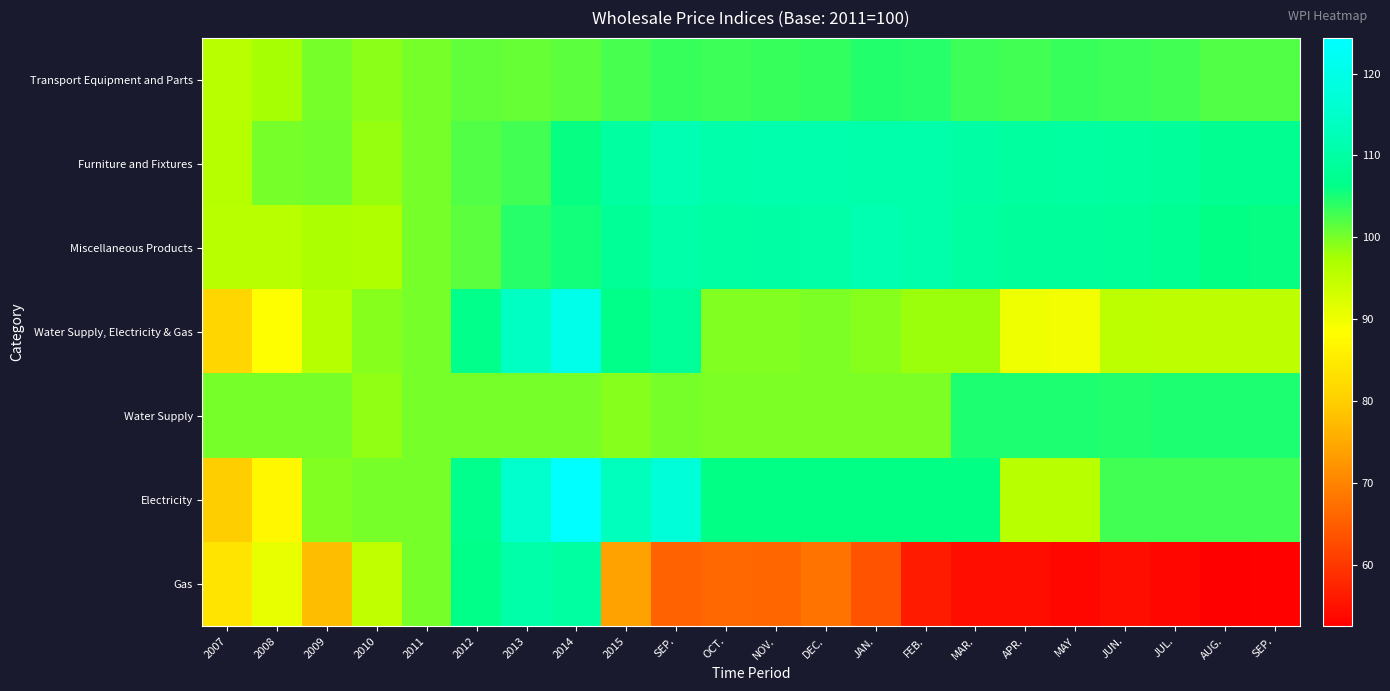

How many categories are shown in the chart?

22